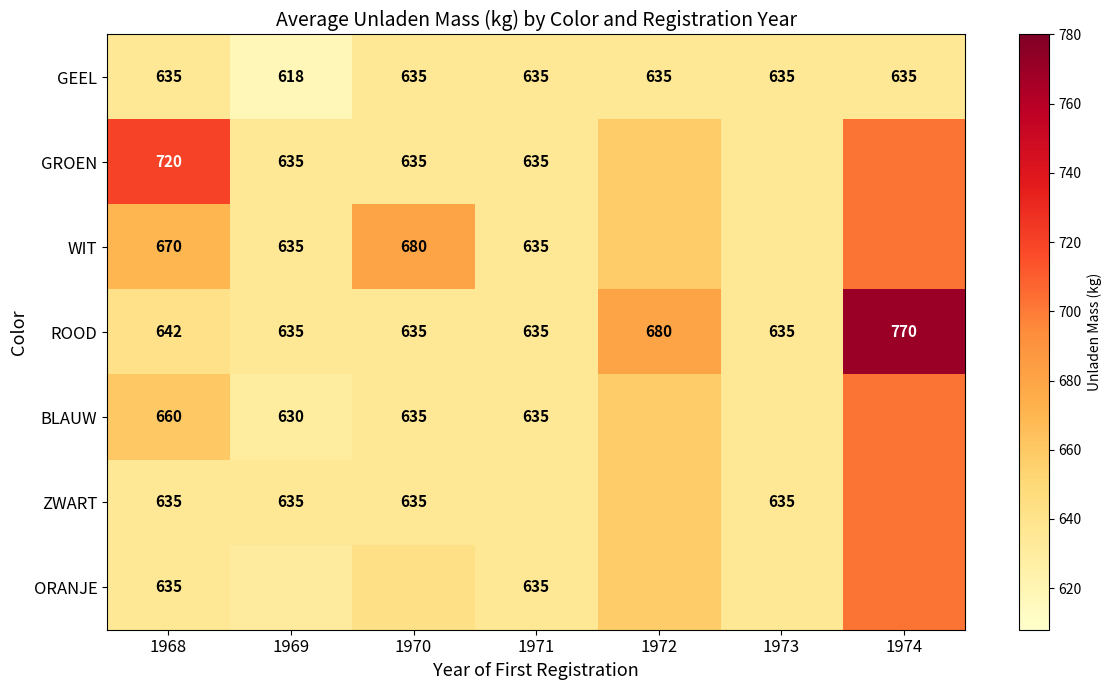

Which category has the lowest value across all series?

1969